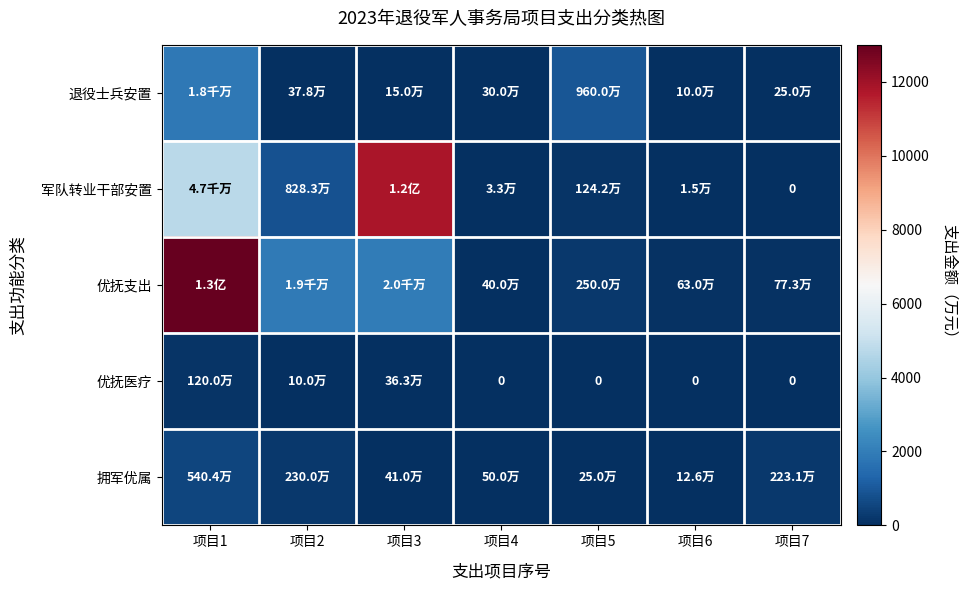

At how many categories does at least one series exceed 1735?

3